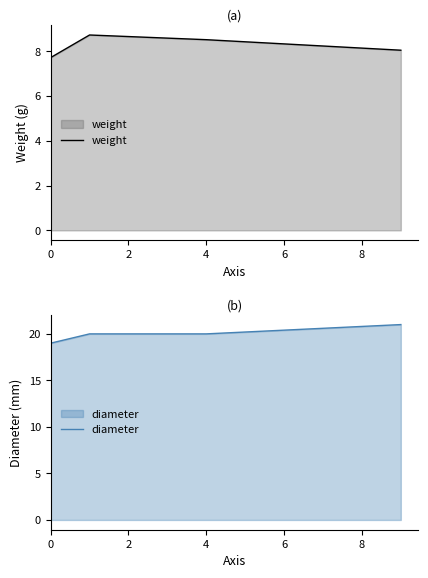

Count the number of data series in this chart.

2